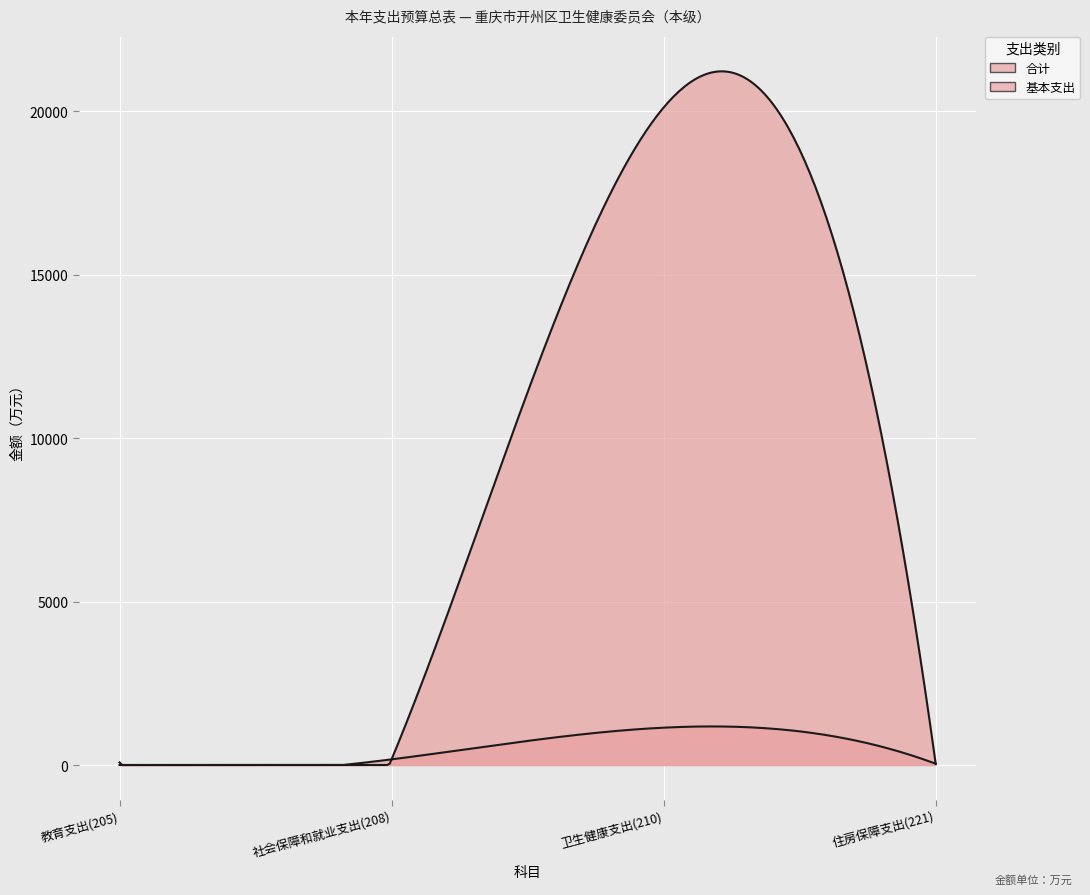

In 合计, how many points are higher than both neighbors (excluding endpoints)?

1